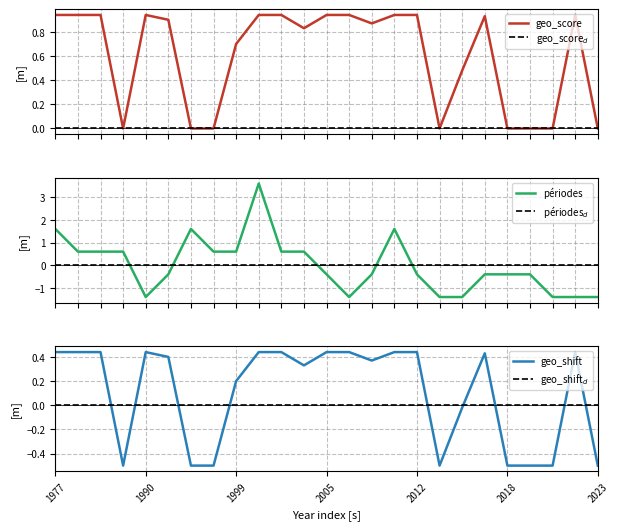

True or false: geo_score$_d$ has a value of 0.0 at 21.

True